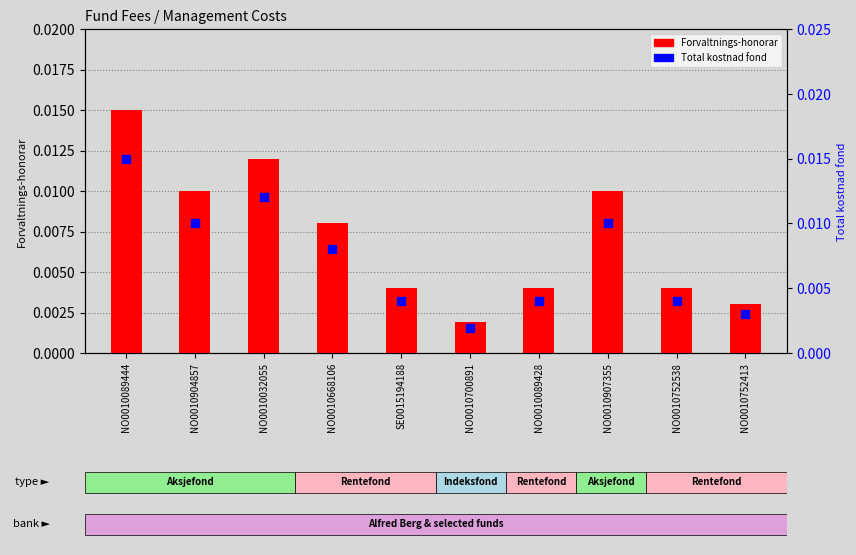

At how many categories does at least one series exceed 0?

10